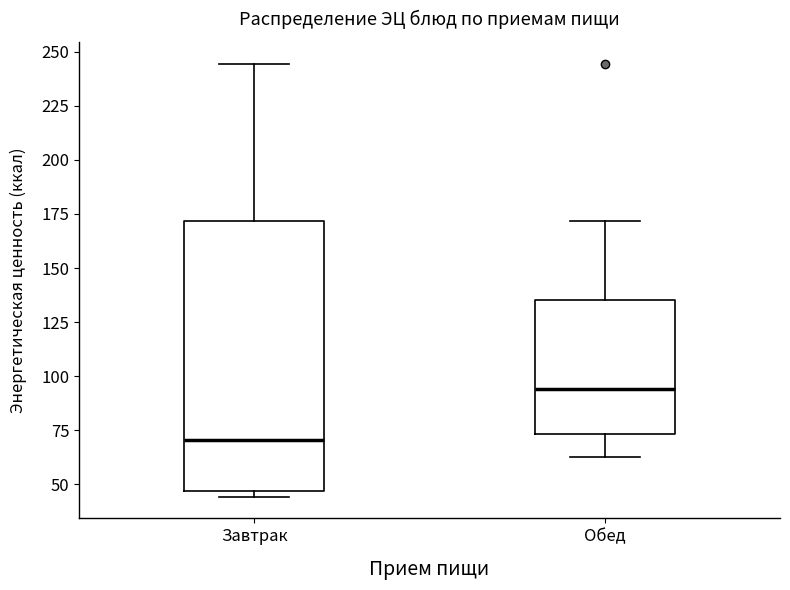

Where does the median line of the box for Завтрак sit on the y-axis? The values are not printed on the chart, so give them approximately, as read against the axis.

70